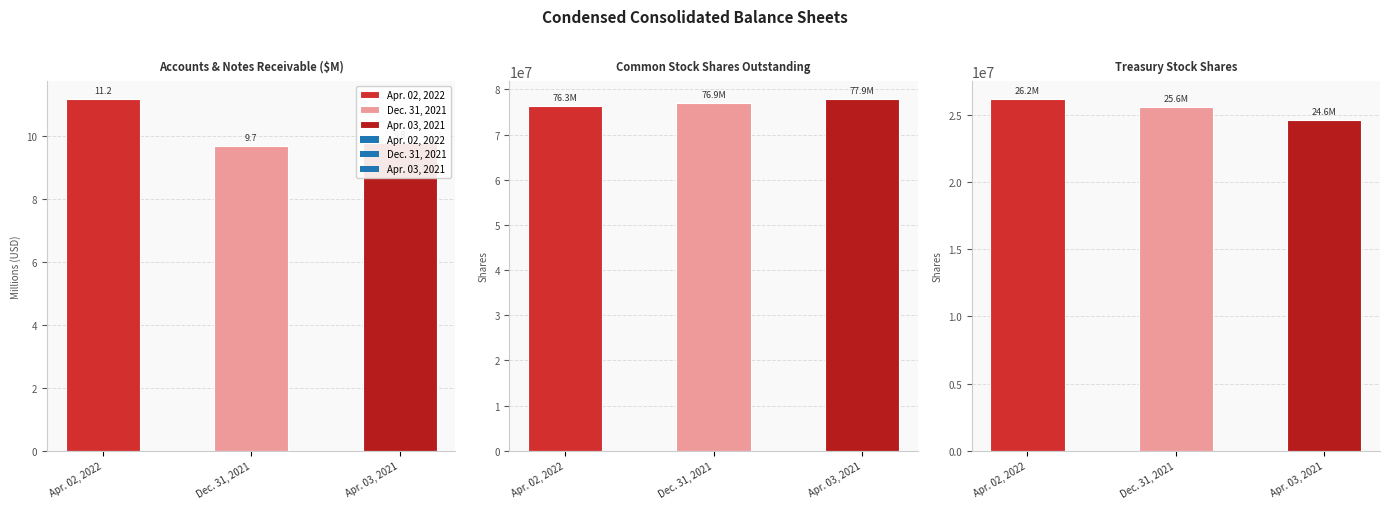

Which label corresponds to the largest value in the chart?

Common Stock Shares Outstanding